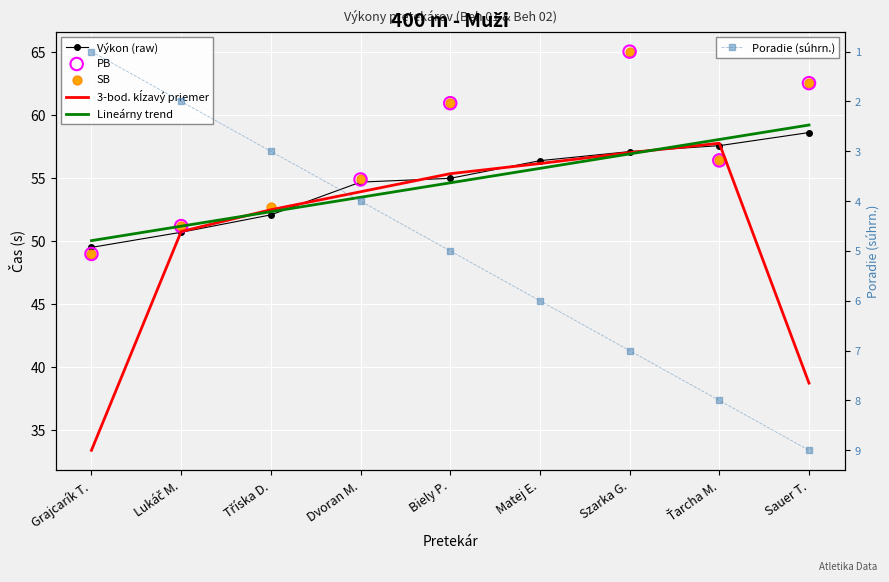

What is the maximum value for Poradie (súhrn.)?

9